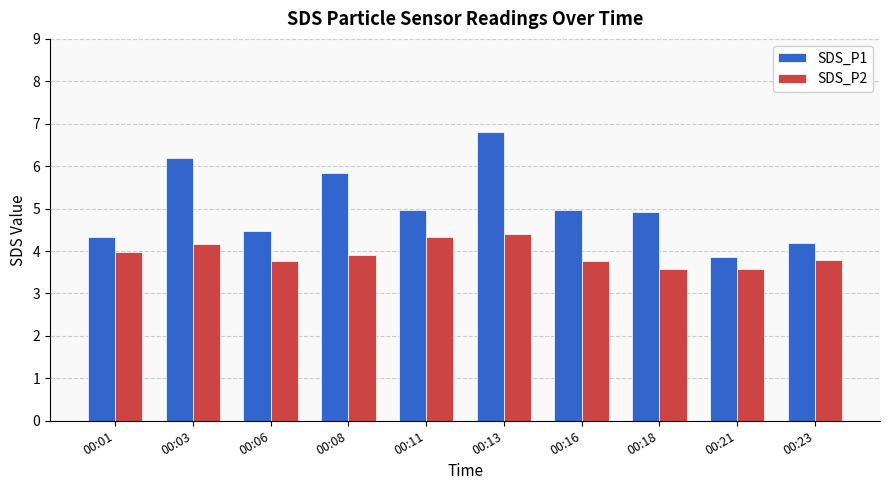

Reading right to left, what are all the values shown in this chart?

SDS_P1: 00:23=4.2	00:21=3.9	00:18=4.9	00:16=5.0	00:13=6.8	00:11=5.0	00:08=5.8	00:06=4.5	00:03=6.2	00:01=4.3
SDS_P2: 00:23=3.8	00:21=3.6	00:18=3.6	00:16=3.8	00:13=4.4	00:11=4.3	00:08=3.9	00:06=3.8	00:03=4.2	00:01=4.0